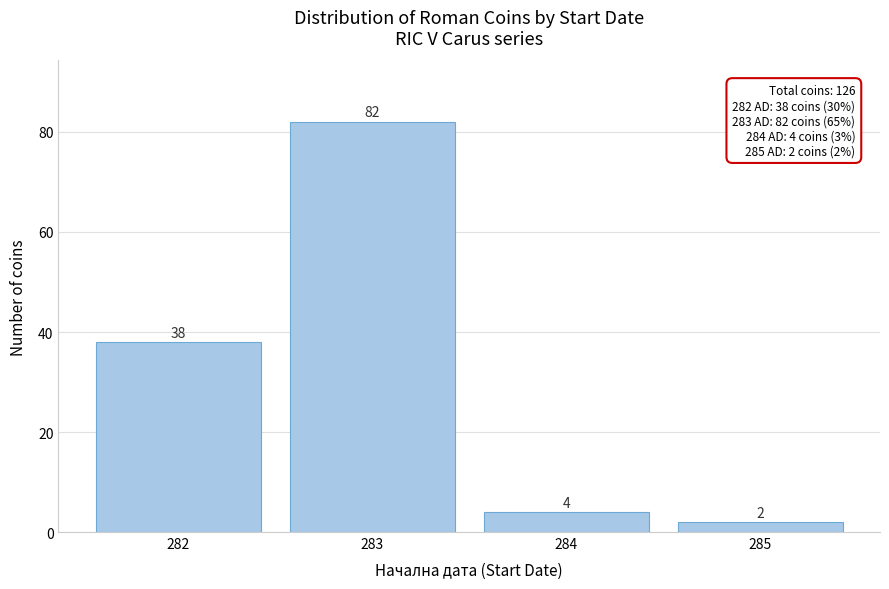

Reading left to right, what are all the values shown in this chart?

282=38	283=82	284=4	285=2